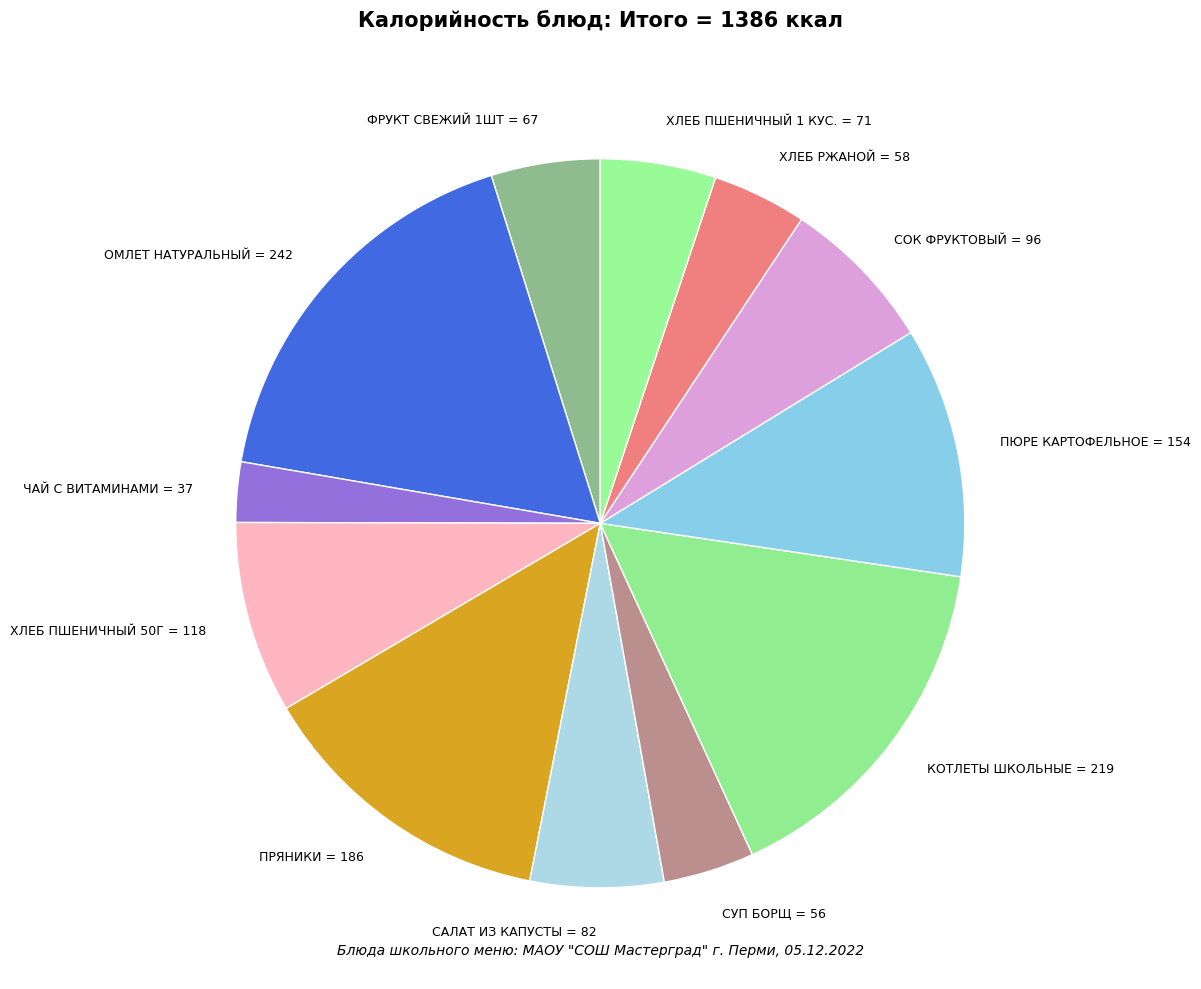

Is ХЛЕБ ПШЕНИЧНЫЙ 50Г the majority of the pie?

No